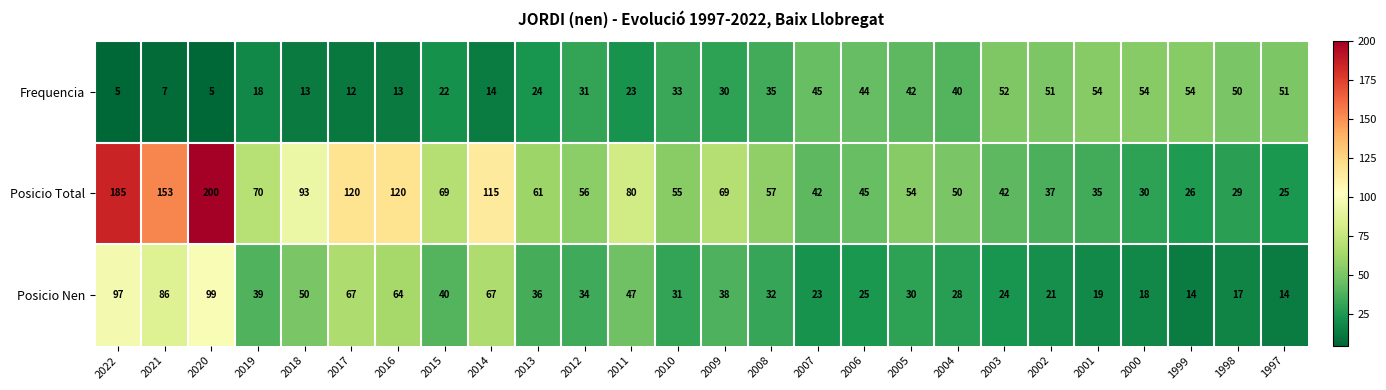

List the series in order of their peak value, lowest first.

Frequencia, Posicio Nen, Posicio Total